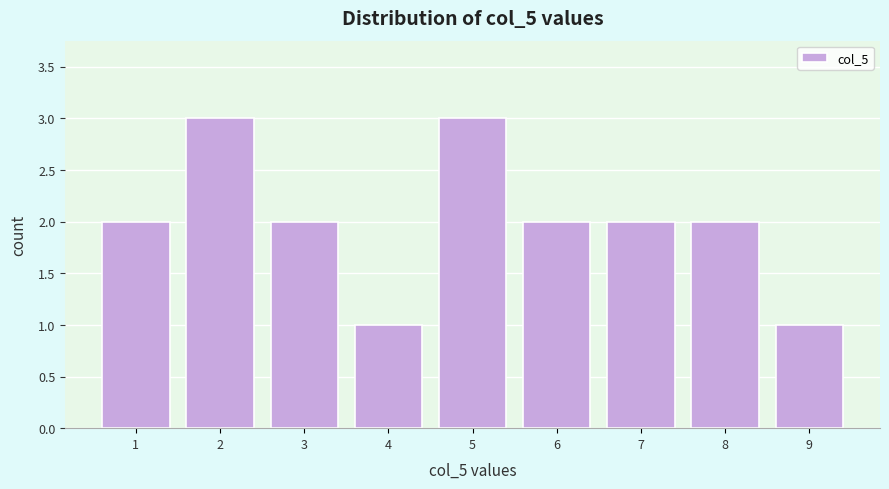

Reading left to right, transcribe this chart: for each bar, give the range it covers on the x-axis and its height. The values are not printed on the chart, so give them approximately, as read against the axis.

0.5 to 1.5: 2
1.5 to 2.5: 3
2.5 to 3.5: 2
3.5 to 4.5: 1
4.5 to 5.5: 3
5.5 to 6.5: 2
6.5 to 7.5: 2
7.5 to 8.5: 2
8.5 to 9.5: 1